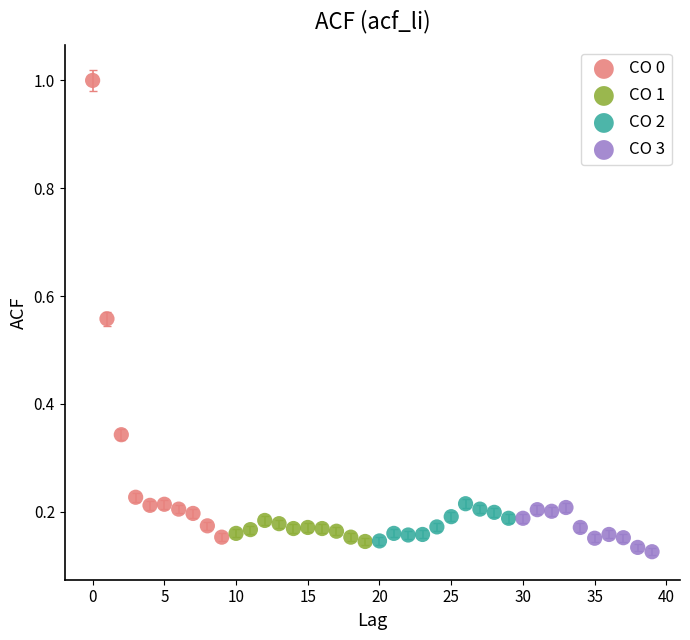

Which series has the largest Y range (max minus min)?

CO 0